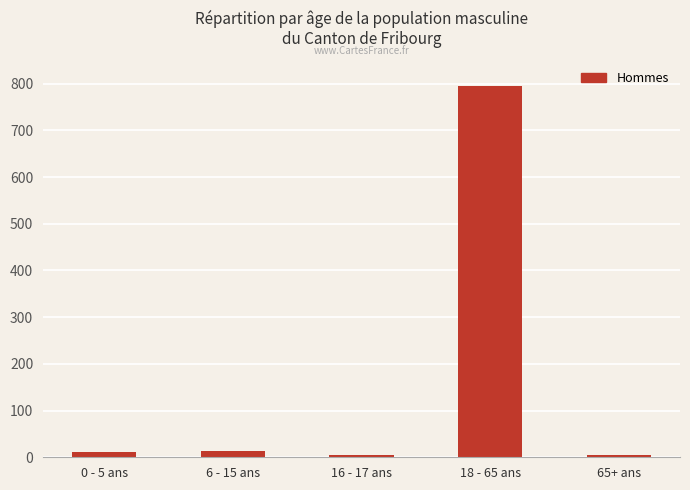

What is the average value?

166